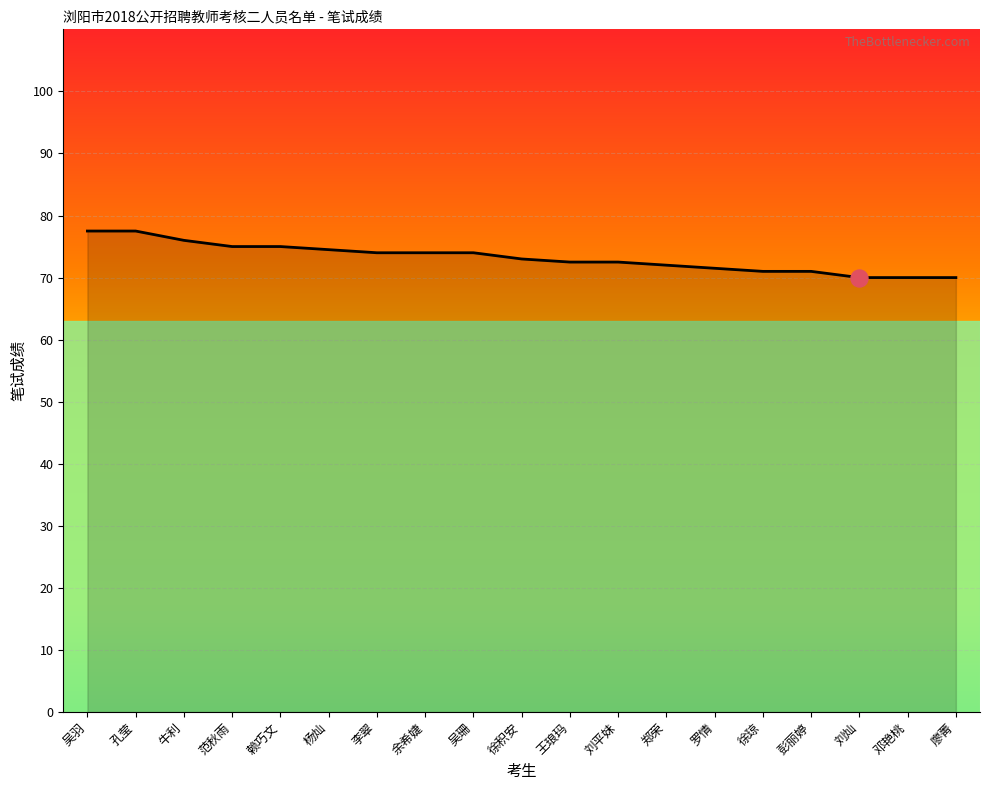

What is the change in value from 杨灿 to 李翠?

-0.5